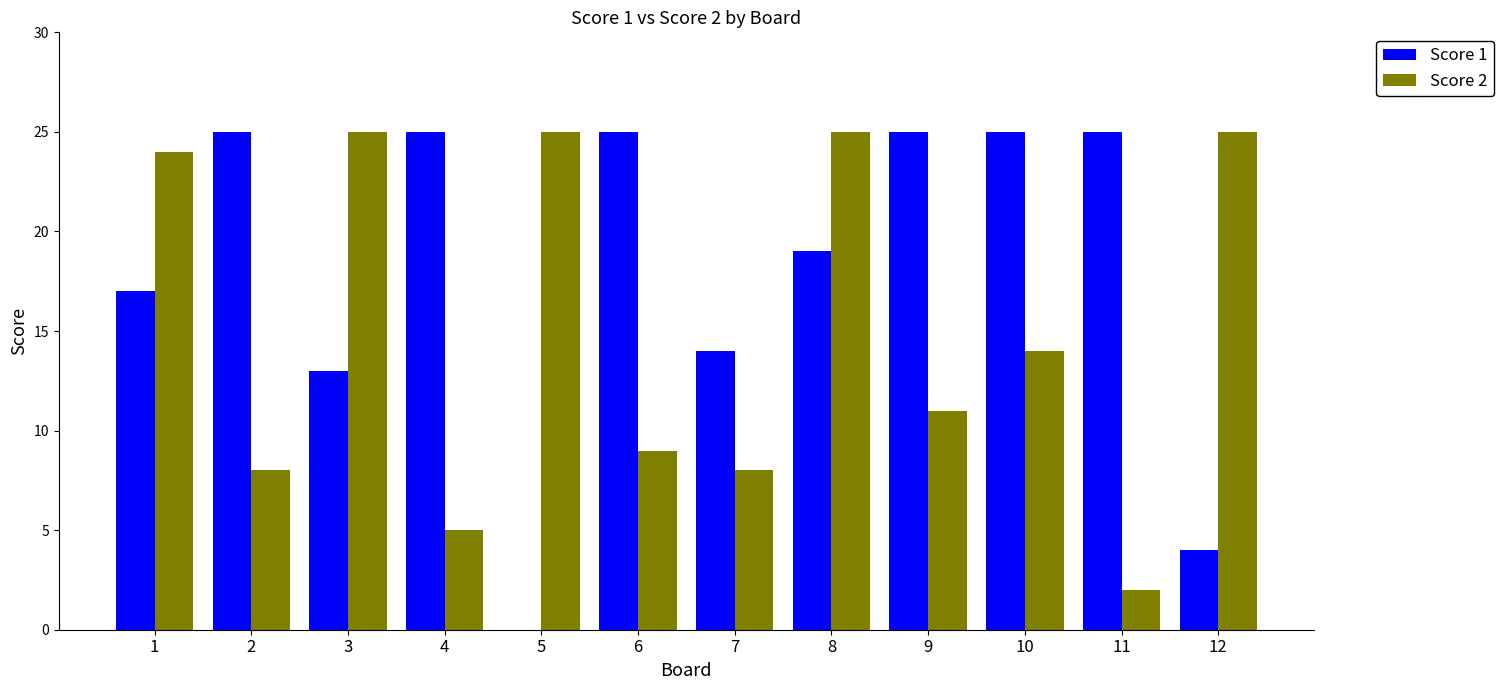

What is the spread (max minus min) of values at 11?

23